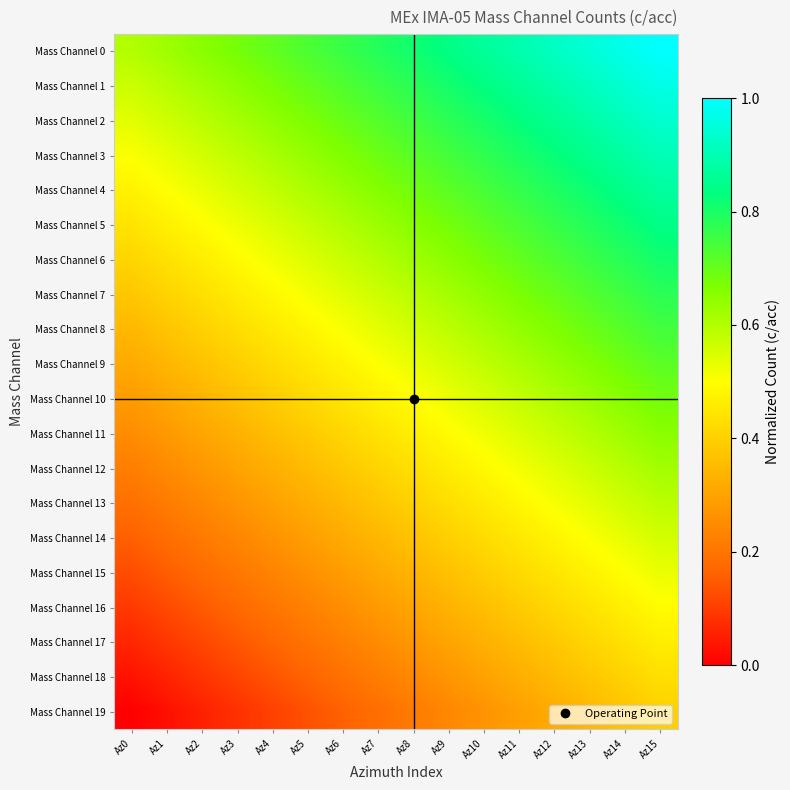

What is the total value across all series at Az14?

13.5